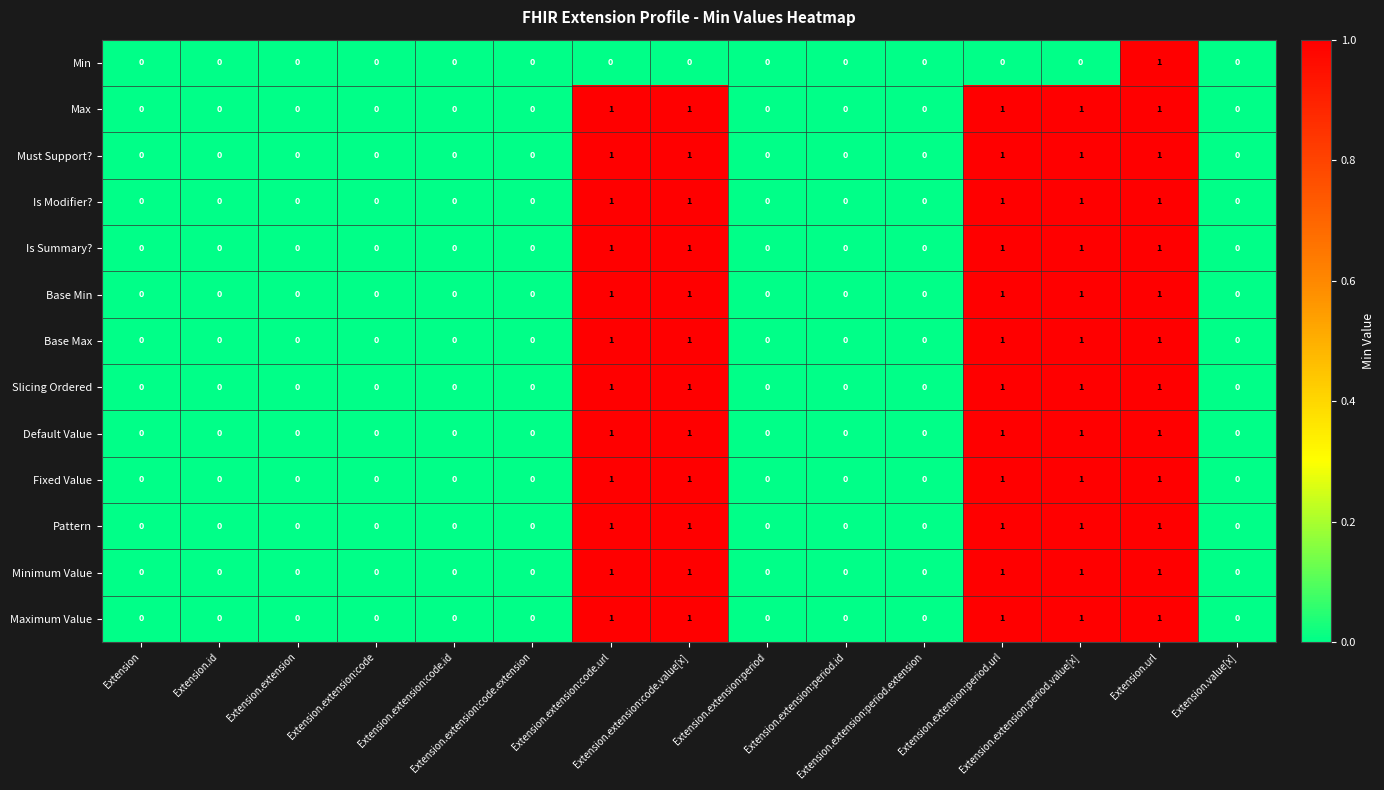

What is the sum of all Slicing Ordered values?

5